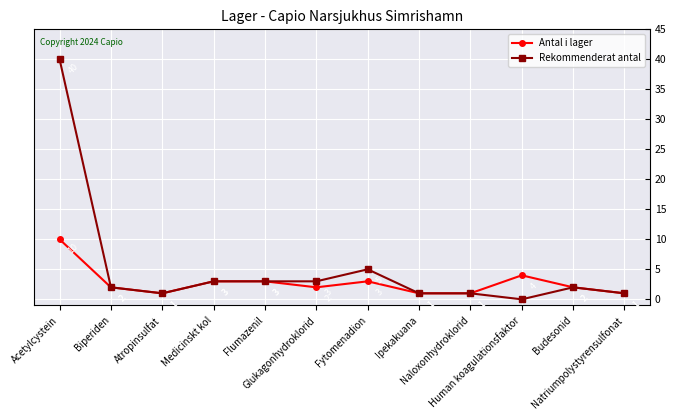

At which category is the sum across all series the highest?

Acetylcystein